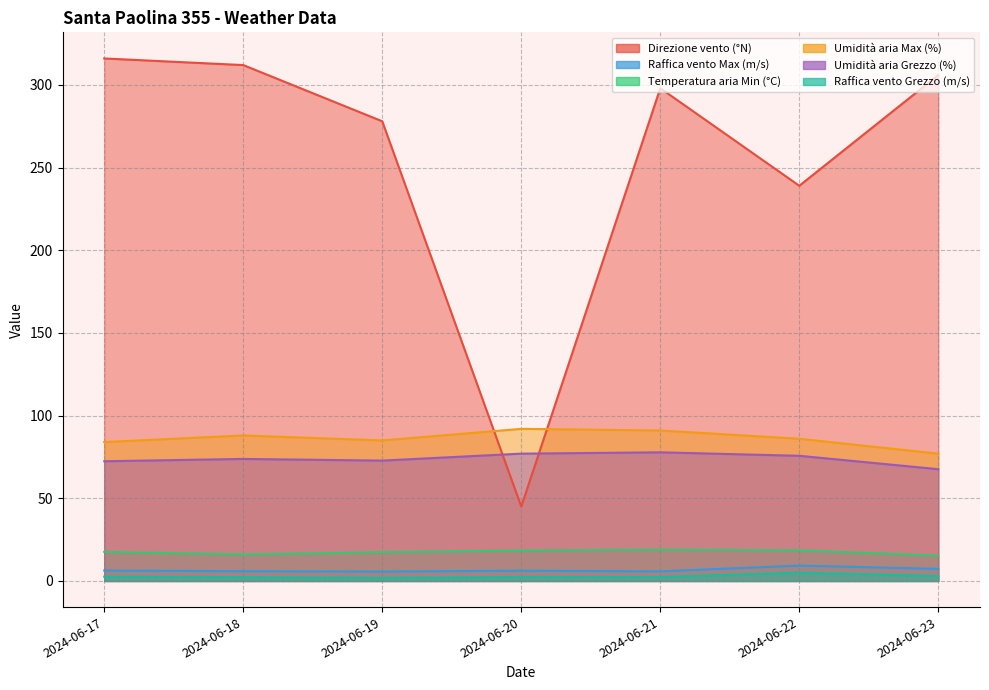

True or false: Temperatura aria Min (°C) and Raffica vento Max (m/s) cross at least once.

False